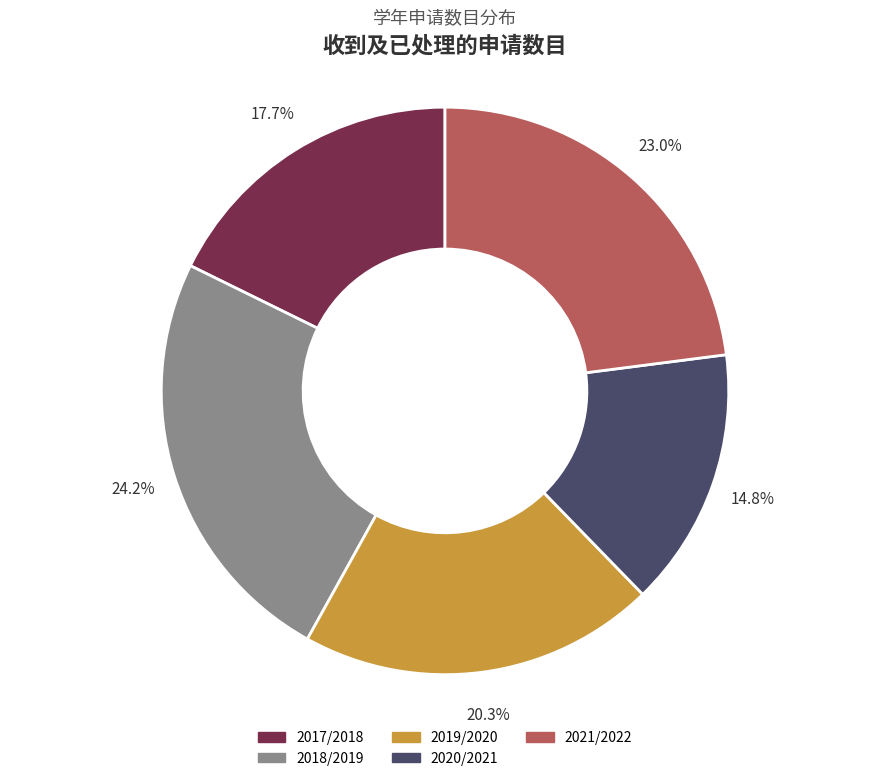

Rank the categories by value from highest to lowest.

2018/2019, 2021/2022, 2019/2020, 2017/2018, 2020/2021